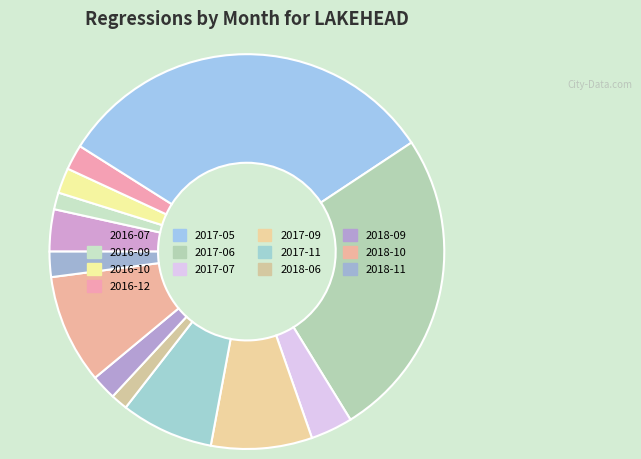

To the nearest percent, what percentage of the pie is 2016-10?

2%